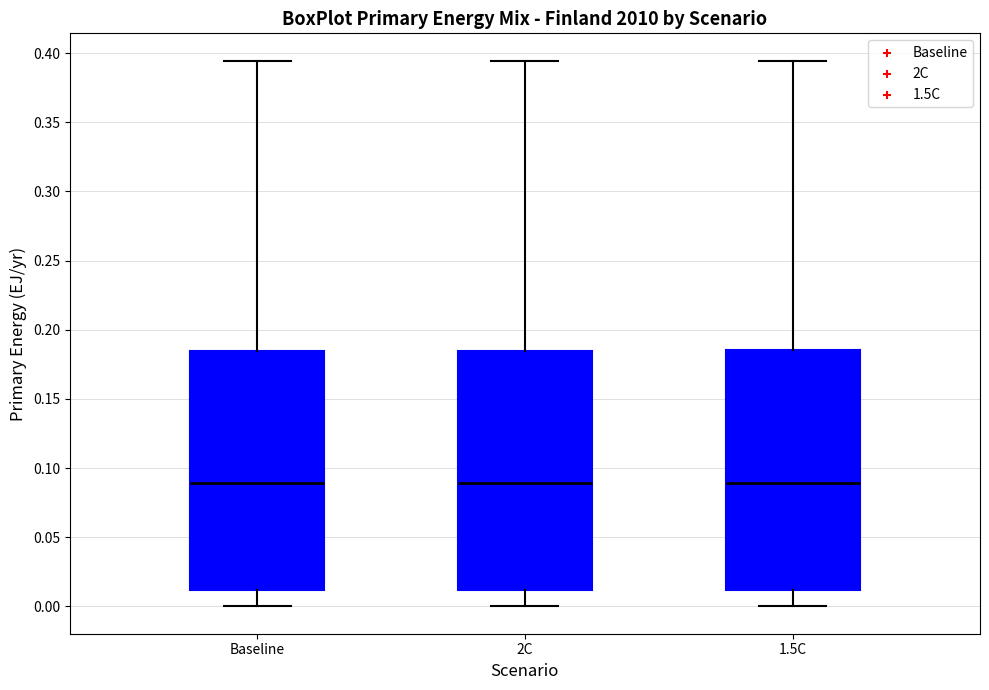

Where is the lower edge of the box for Baseline on the y-axis? The values are not printed on the chart, so give them approximately, as read against the axis.

0.010